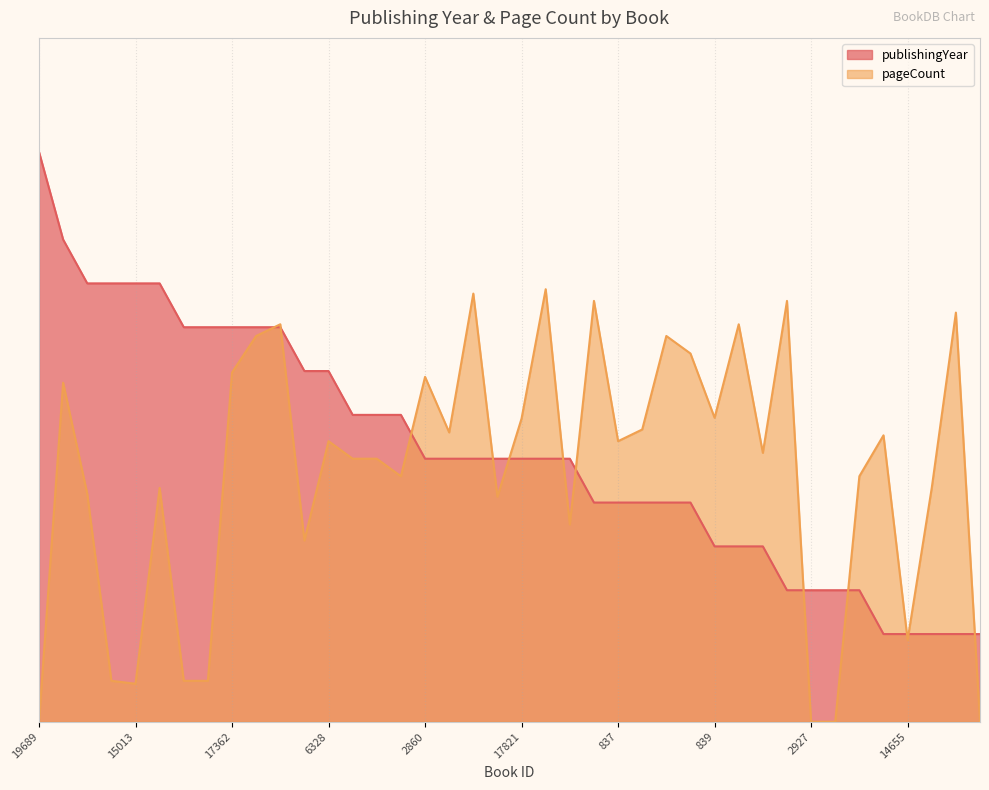

Reading right to left, what are all the values shown in this chart?

publishingYear: 2.0	2.0	2.0	2.0	2.0	3.0	3.0	3.0	3.0	4.0	4.0	4.0	5.0	5.0	5.0	5.0	5.0	6.0	6.0	6.0	6.0	6.0	6.0	6.0	7.0	7.0	7.0	8.0	8.0	9.0	9.0	9.0	9.0	9.0	10.0	10.0	10.0	10.0	11.0	13.0
pageCount: 0.0	9.3	5.3	1.9	6.5	5.6	0.0	0.0	9.6	6.1	9.1	6.9	8.4	8.8	6.7	6.4	9.6	4.5	9.9	6.9	5.1	9.8	6.6	7.9	5.6	6.0	6.0	6.4	4.1	9.1	8.8	8.0	0.9	0.9	5.3	0.9	0.9	5.2	7.7	0.0